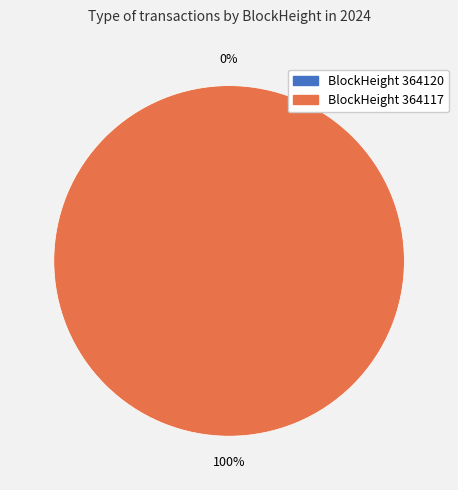

Is there a majority slice in this chart?

Yes